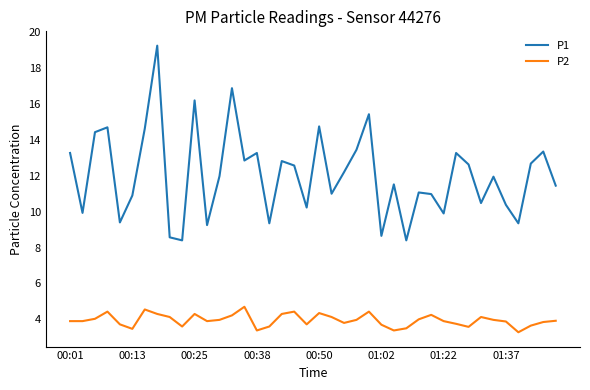

Which series has the widest spread of values?

P1